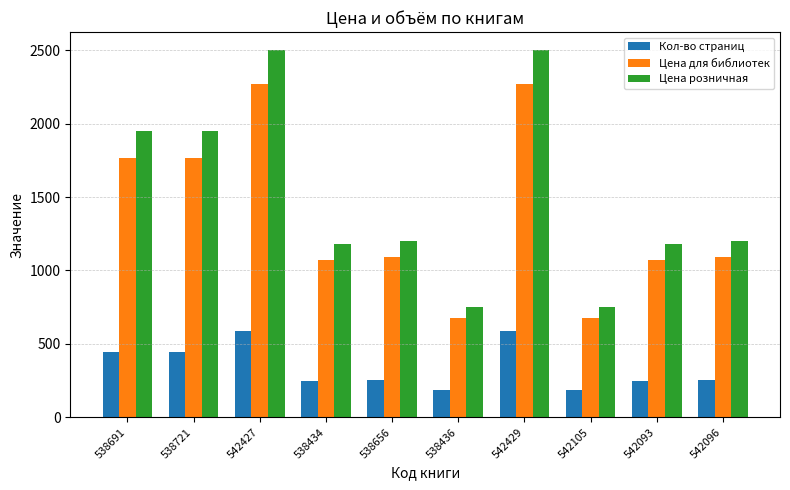

What is the difference between the Кол-во страниц values at 538691 and 542105?

261